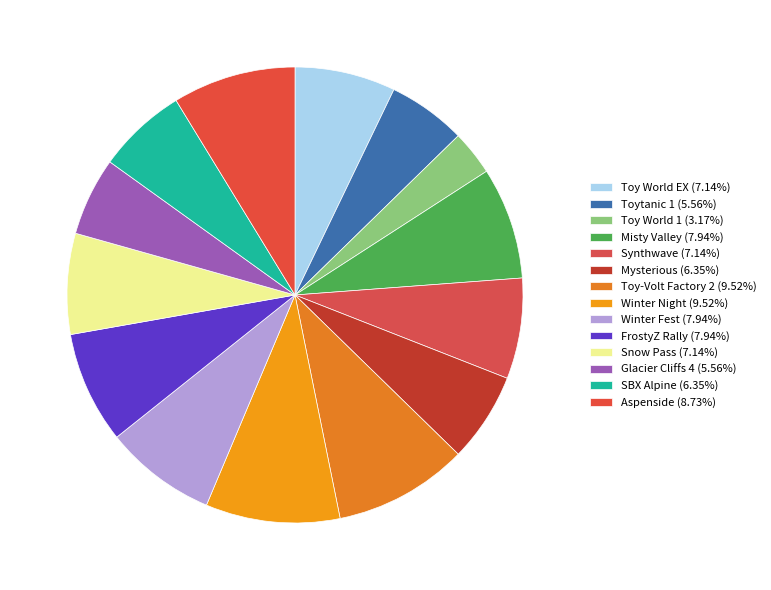

Which category has the smallest portion of the pie?

Toy World 1